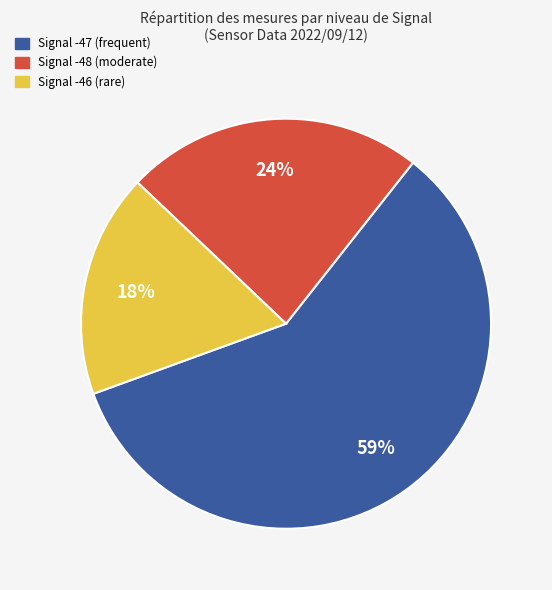

Count the number of slices in the pie.

3